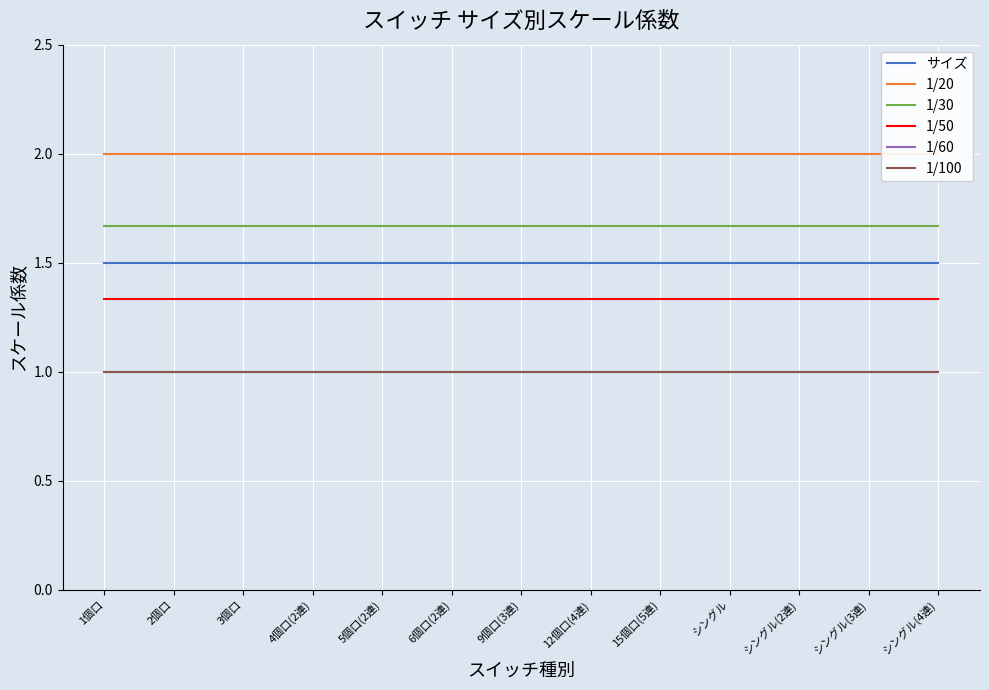

At which category is the sum across all series the highest?

1個口